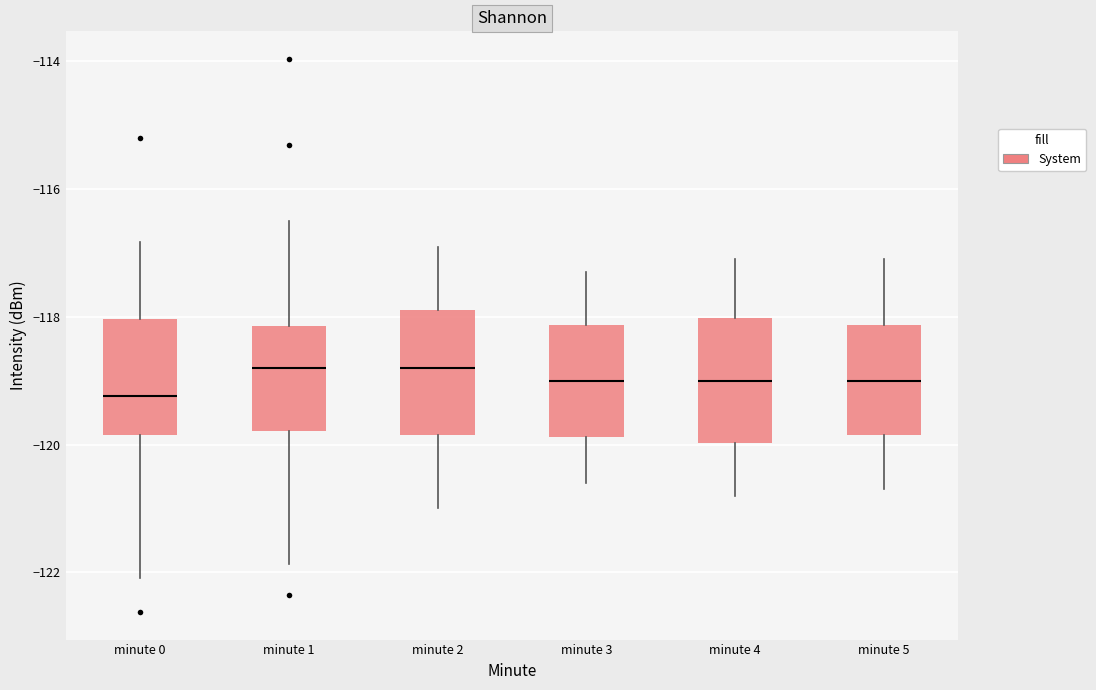

Reading left to right, read every box against the y-axis: the position of its median line, the range the box covers, and the ends of its whiskers. The values are not printed on the chart, so give them approximately, as read against the axis.

minute 0: median -119.2, box -119.8 to -118.0, whiskers -122.0 to -116.8
minute 1: median -118.8, box -119.8 to -118.2, whiskers -121.8 to -116.4
minute 2: median -118.8, box -119.8 to -117.8, whiskers -121.0 to -116.8
minute 3: median -119.0, box -119.8 to -118.2, whiskers -120.6 to -117.2
minute 4: median -119.0, box -120.0 to -118.0, whiskers -120.8 to -117.0
minute 5: median -119.0, box -119.8 to -118.2, whiskers -120.6 to -117.0